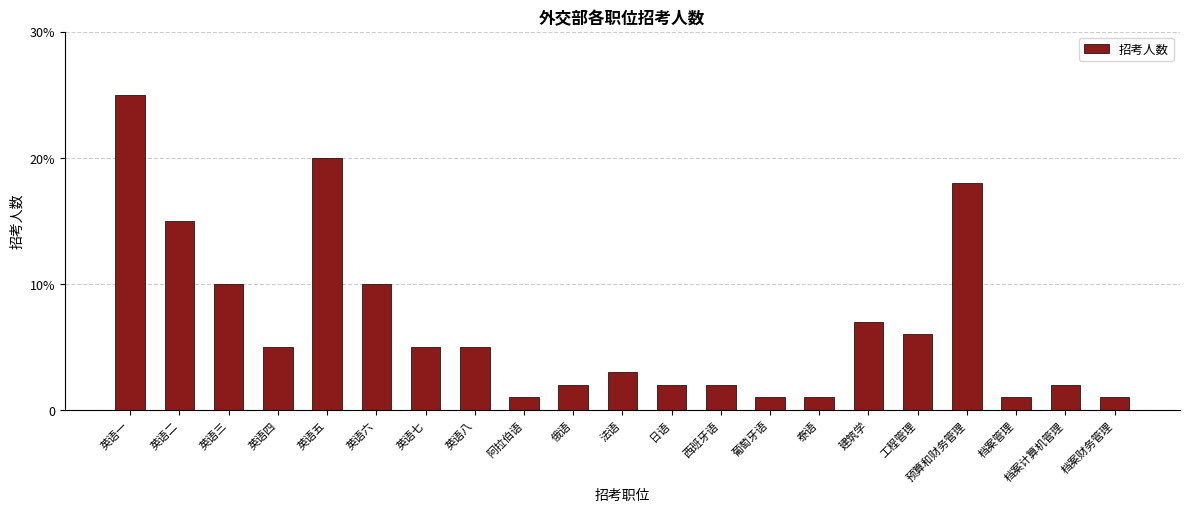

Does the chart contain stacked bars?

No